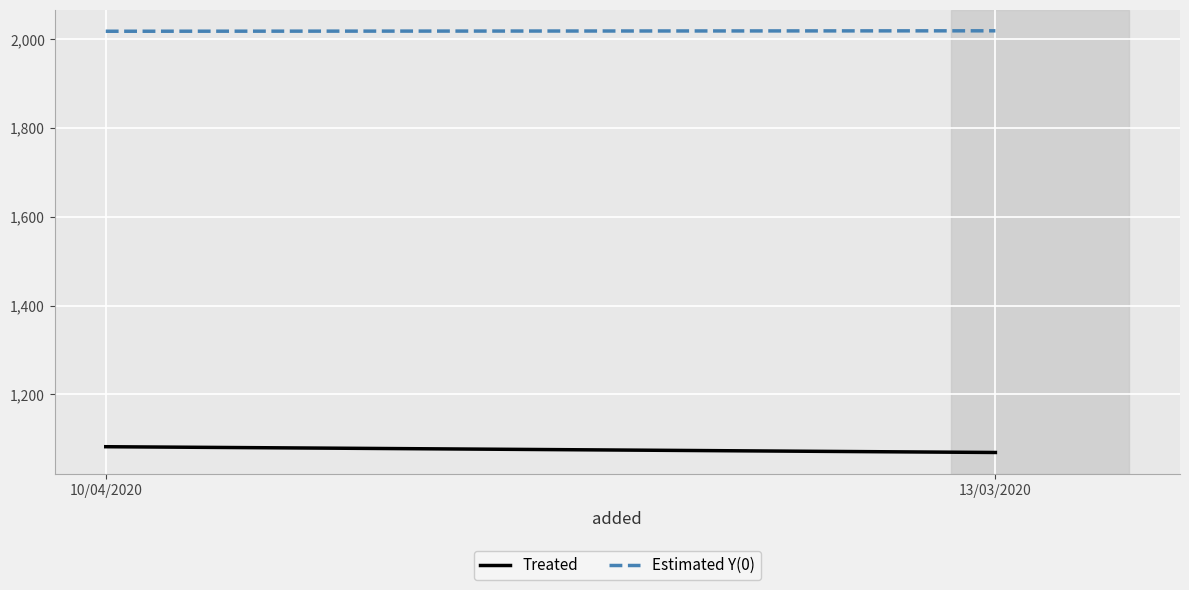

Reading left to right, transcribe all the data shown in this chart.

Treated: 1082	1069
Estimated Y(0): 2018	2019